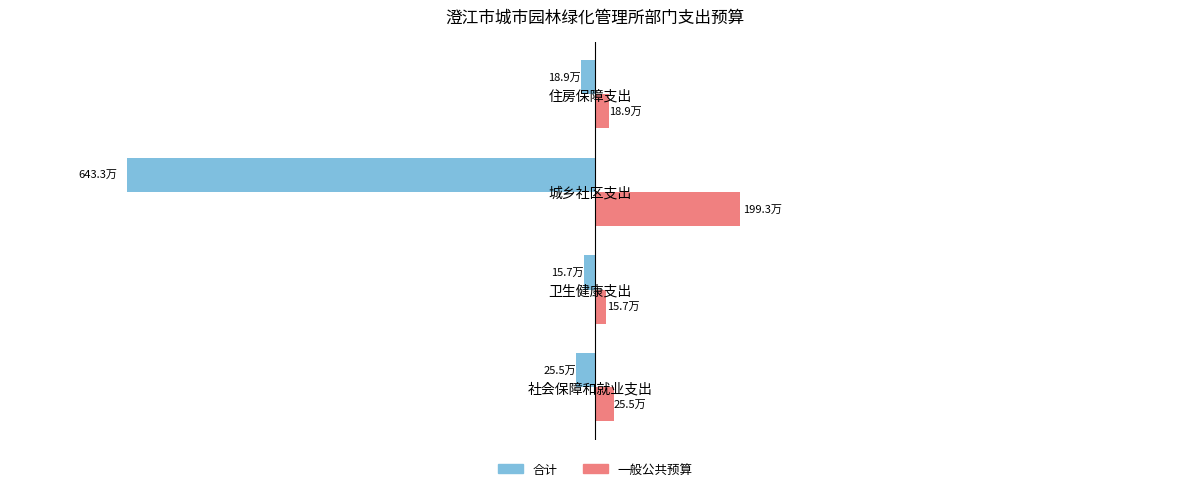

What are all the series names shown in the legend?

合计, 一般公共预算